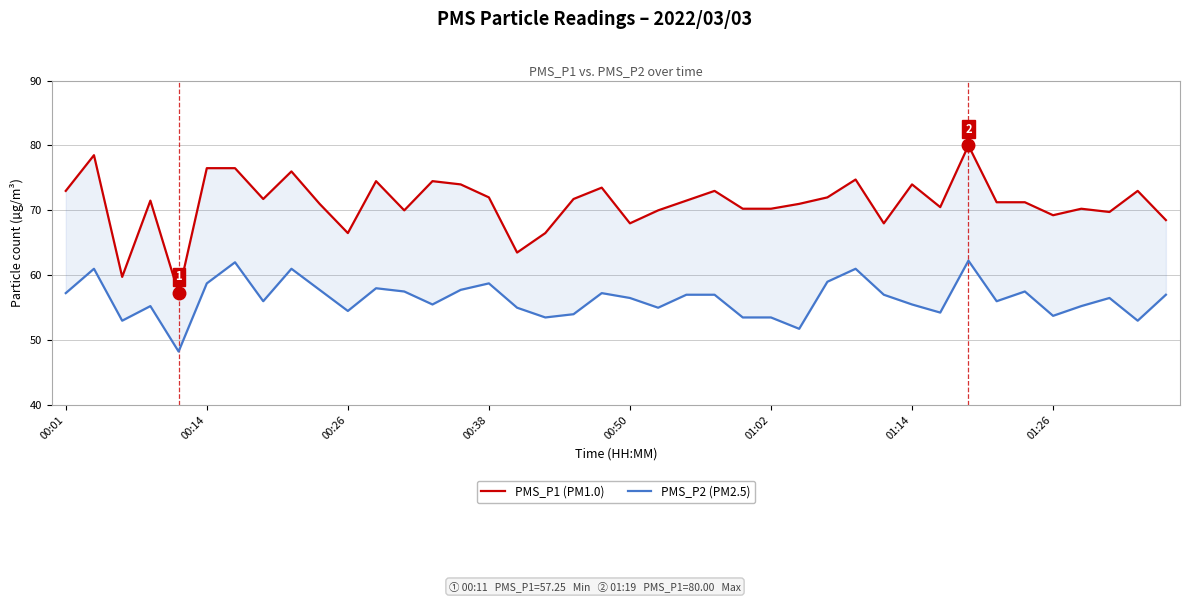

True or false: PMS_P2 (PM2.5) and PMS_P1 (PM1.0) intersect in this chart.

False